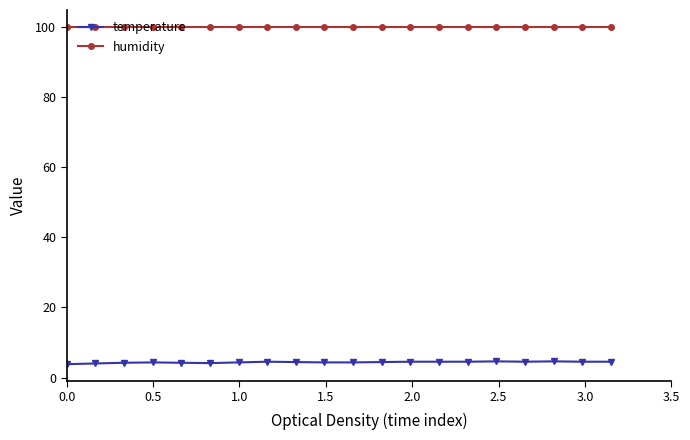

At how many categories does at least one series exceed 96?

20